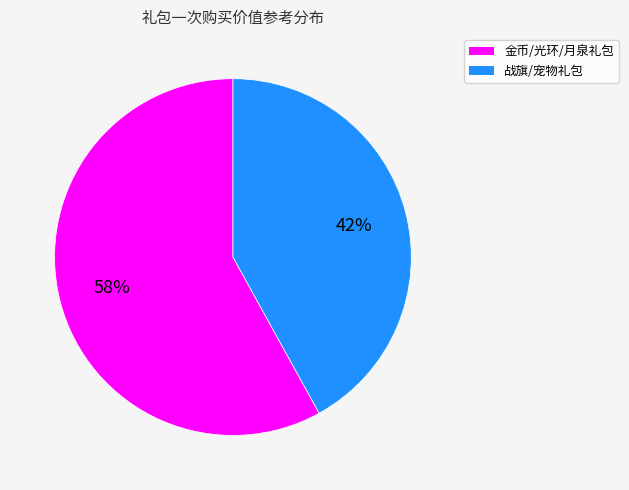

Does any single category account for the majority?

Yes